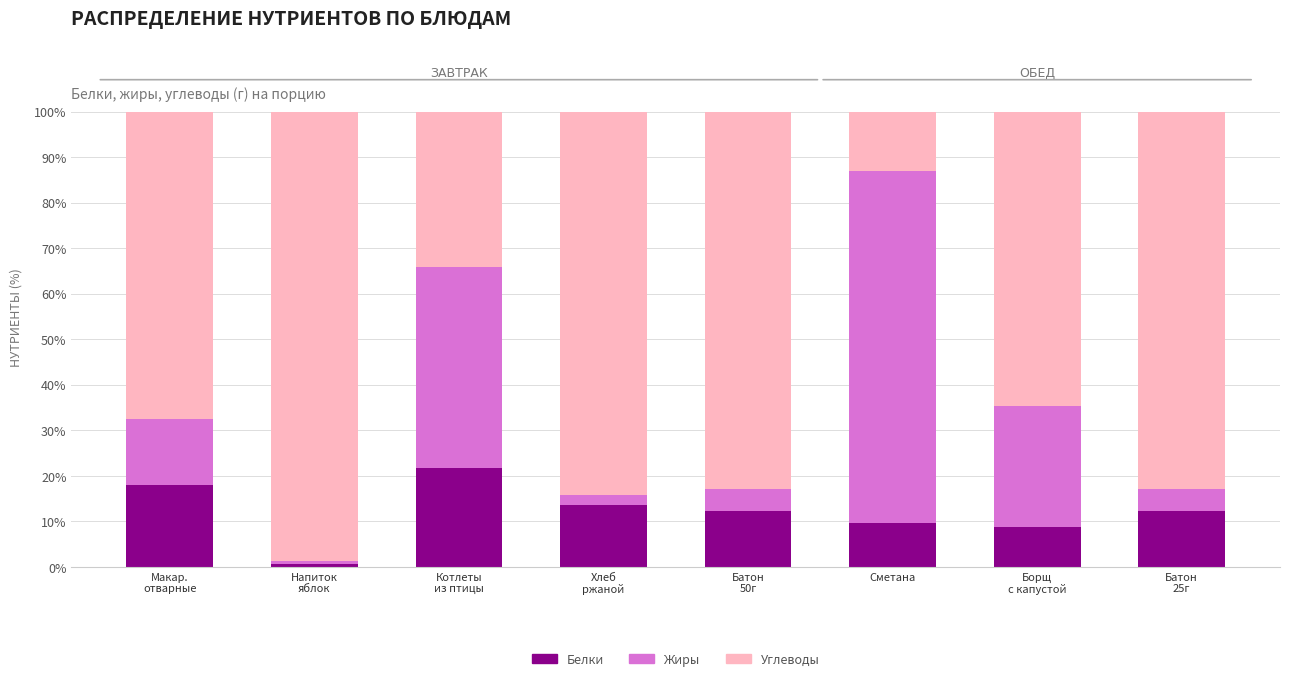

What are all the series names shown in the legend?

Белки, Жиры, Углеводы